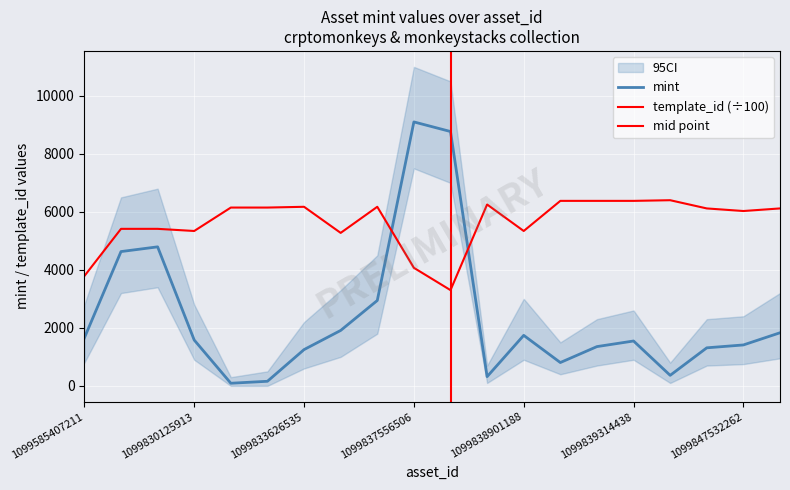

Where do template_id and mint first cross each other?

1099837553860 and 1099837556506